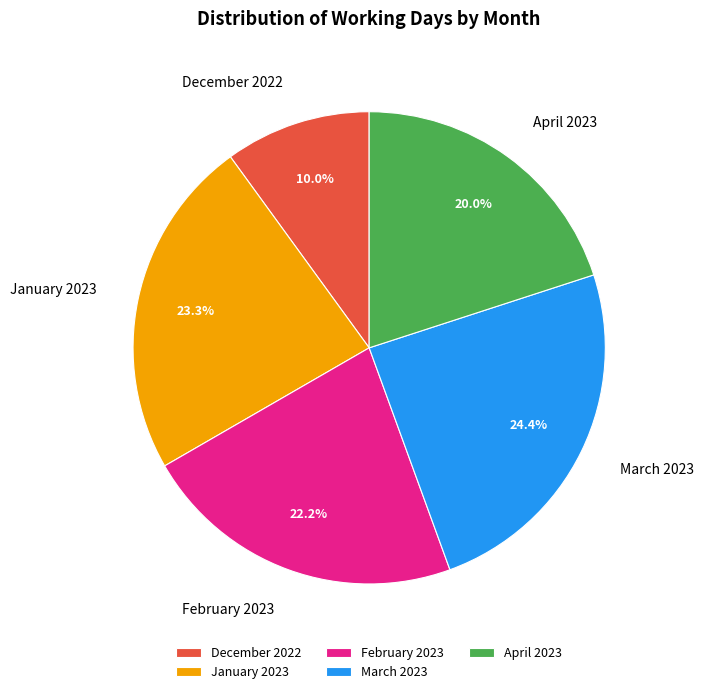

Which slice is the largest?

March 2023